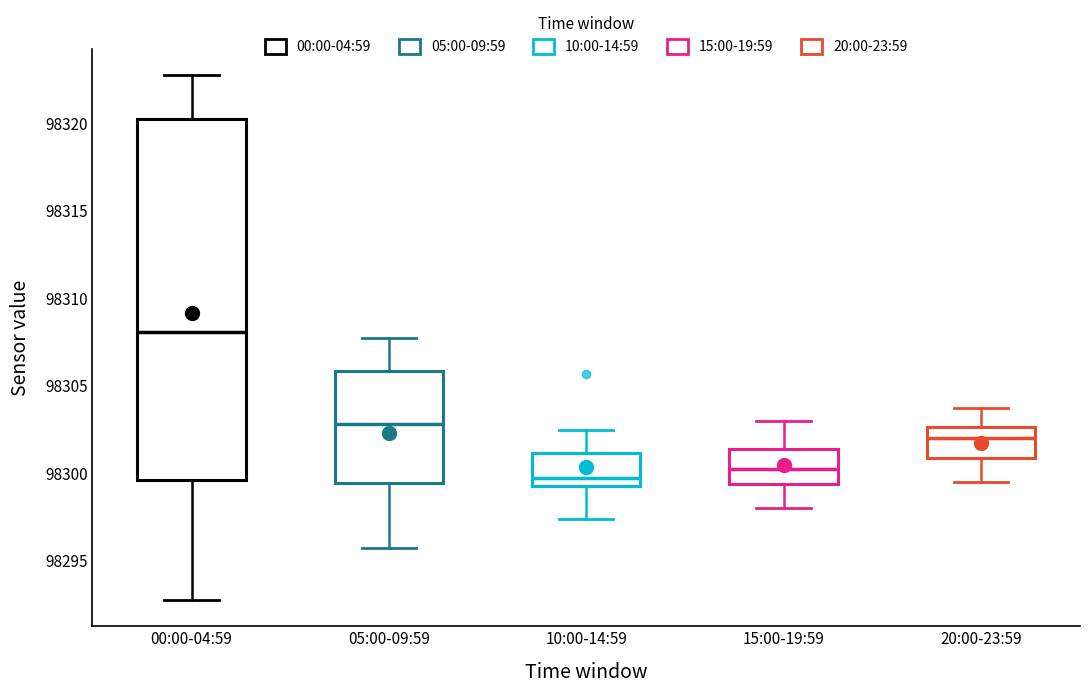

Where is the upper edge of the box for 00:00-04:59 on the y-axis? The values are not printed on the chart, so give them approximately, as read against the axis.

98320.5